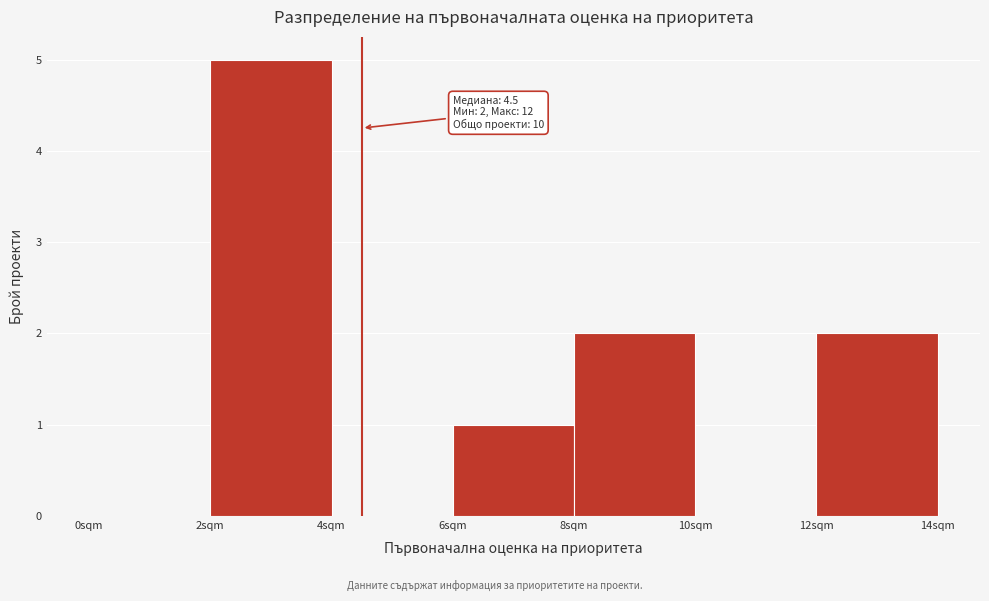

Over which range of the x-axis is the bar tallest?

2 to 4